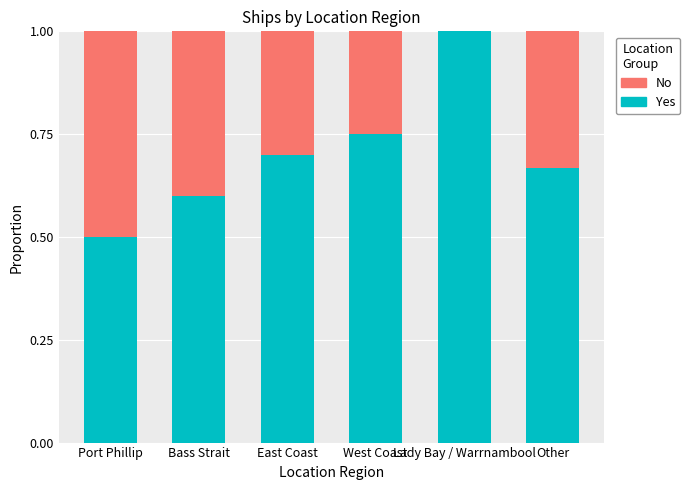

The Yes series shows 0.2 at Other. True or false?

False